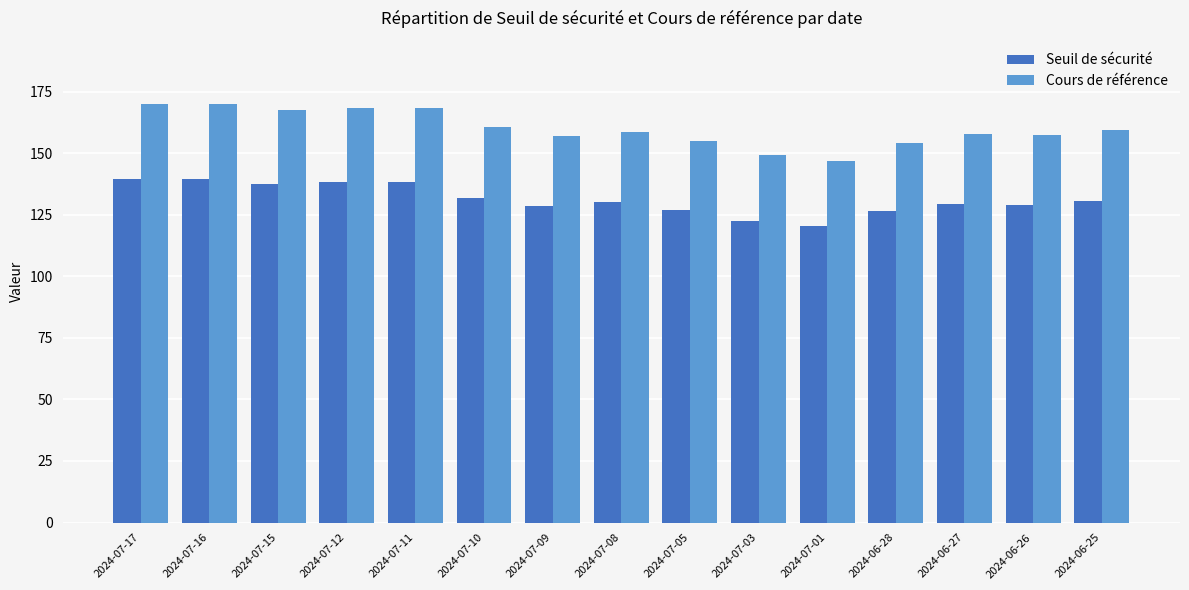

At 2024-07-11, list the series in order from largest to smallest.

Cours de référence, Seuil de sécurité